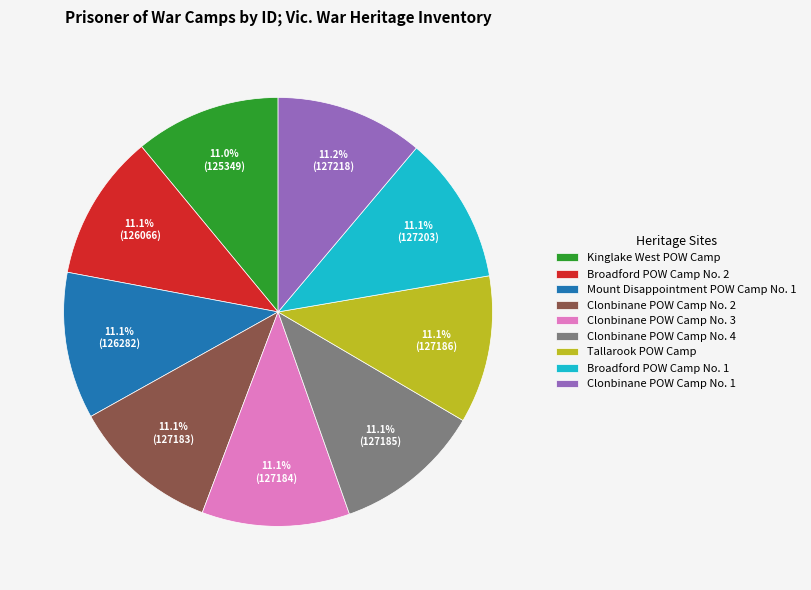

To the nearest percent, what portion does Clonbinane POW Camp No. 3 represent?

11%